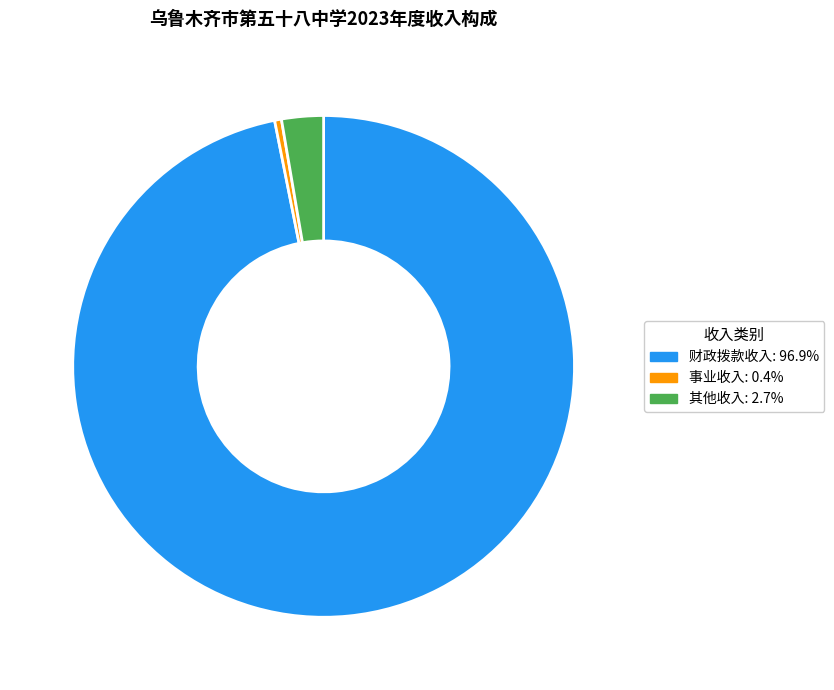

Combined, do 财政拨款收入 and 事业收入 account for over 50%?

Yes